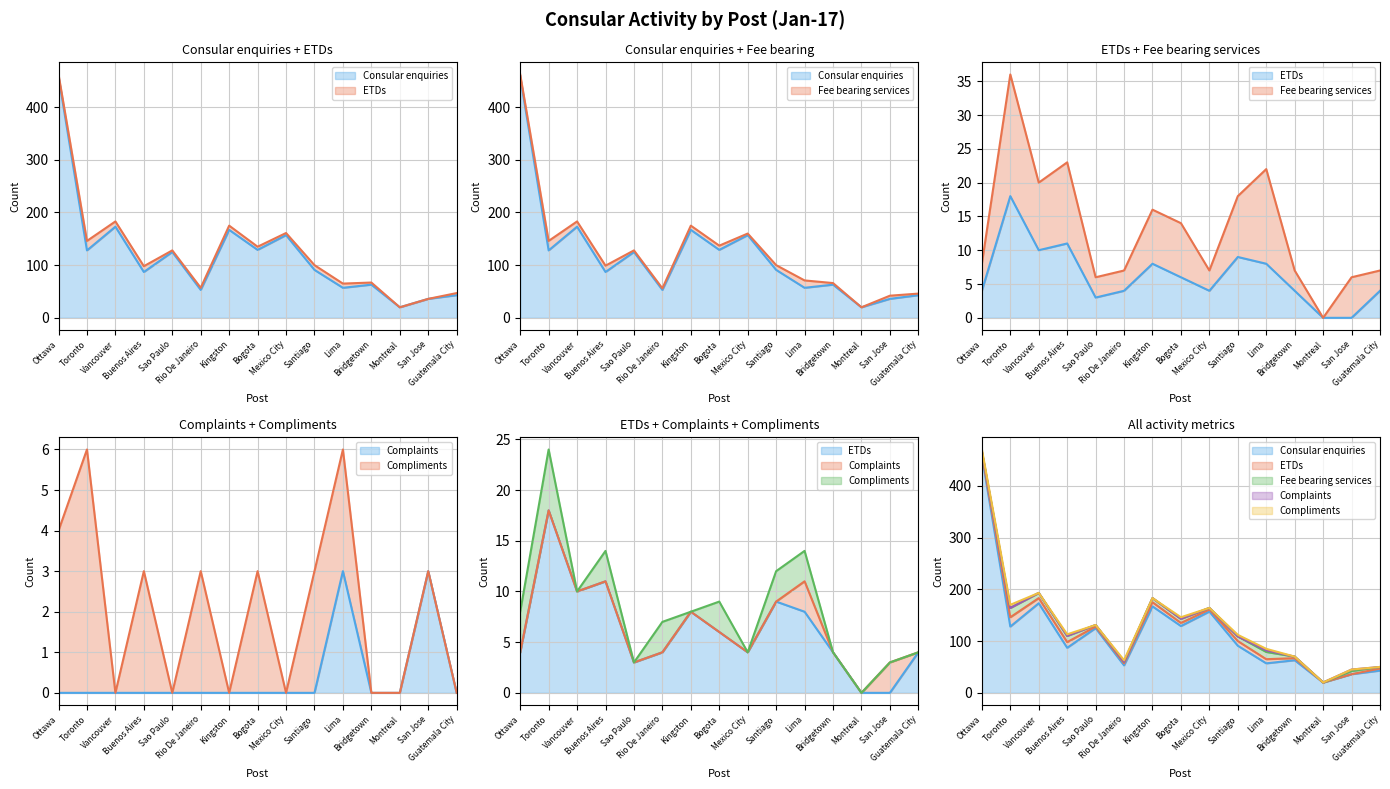

Is it true that Consular enquiries equals 129 at Bogota?

True